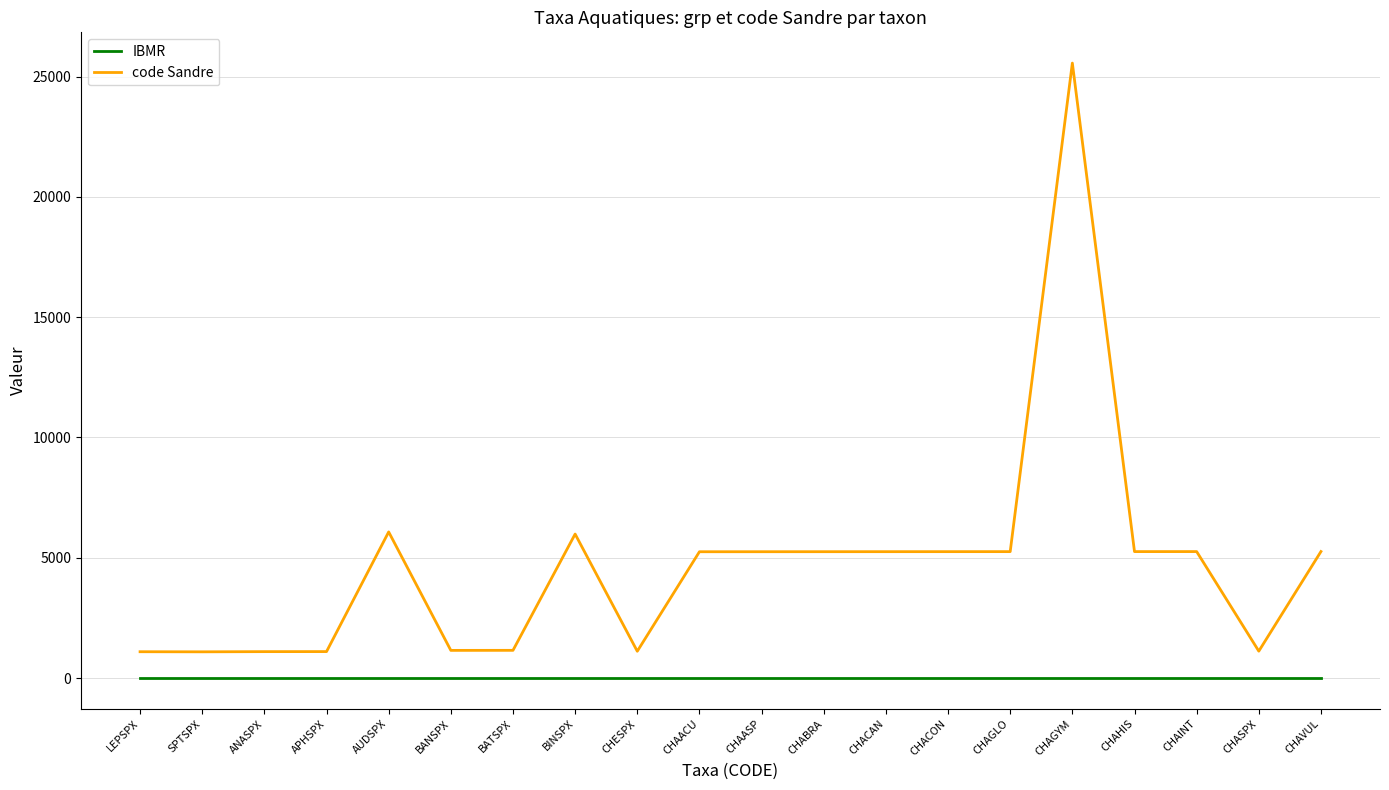

Is the value of IBMR at CHAACU greater than the value of code Sandre at AUDSPX?

No